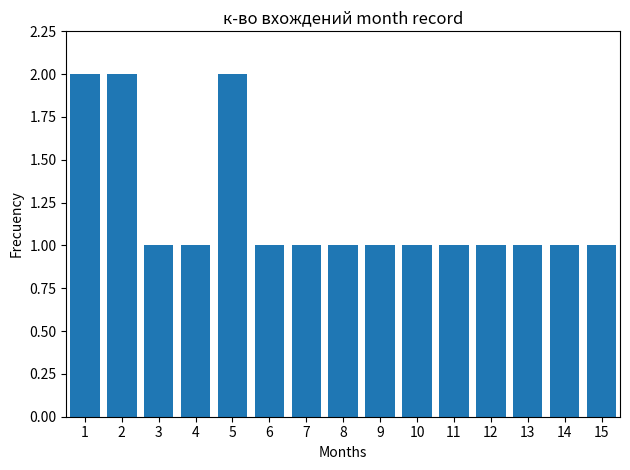

Approximately how many times larger is the value at 4 compared to 14?

1.0